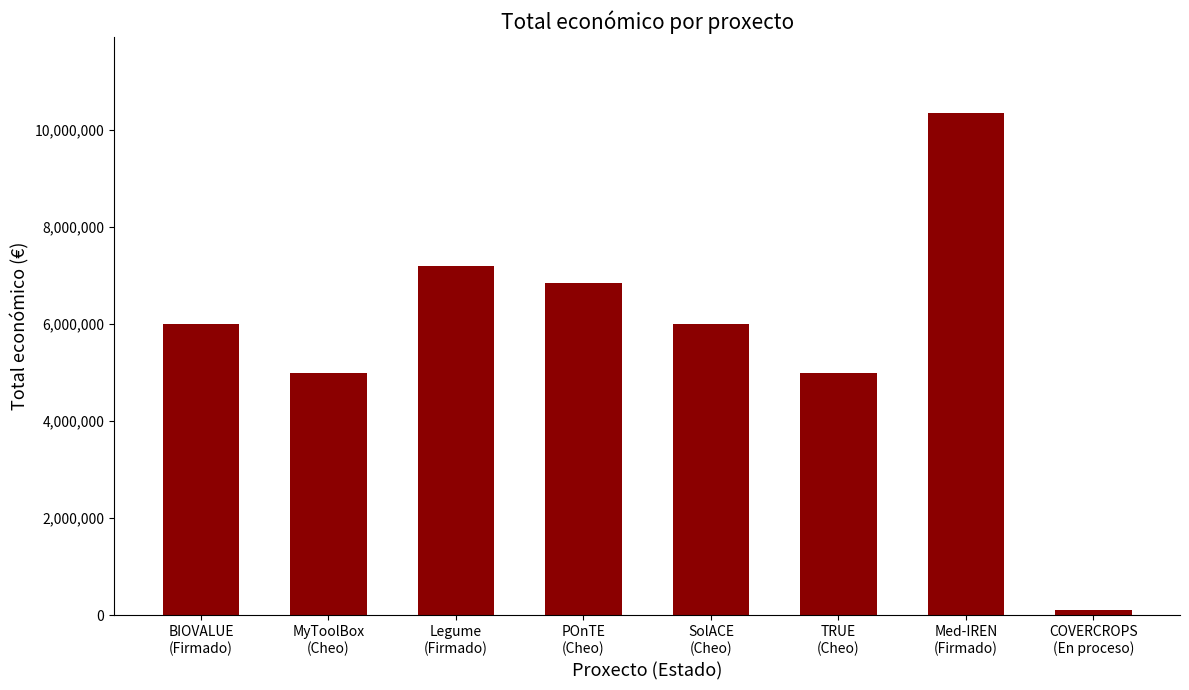

What is the maximum value shown in the chart?

10353273